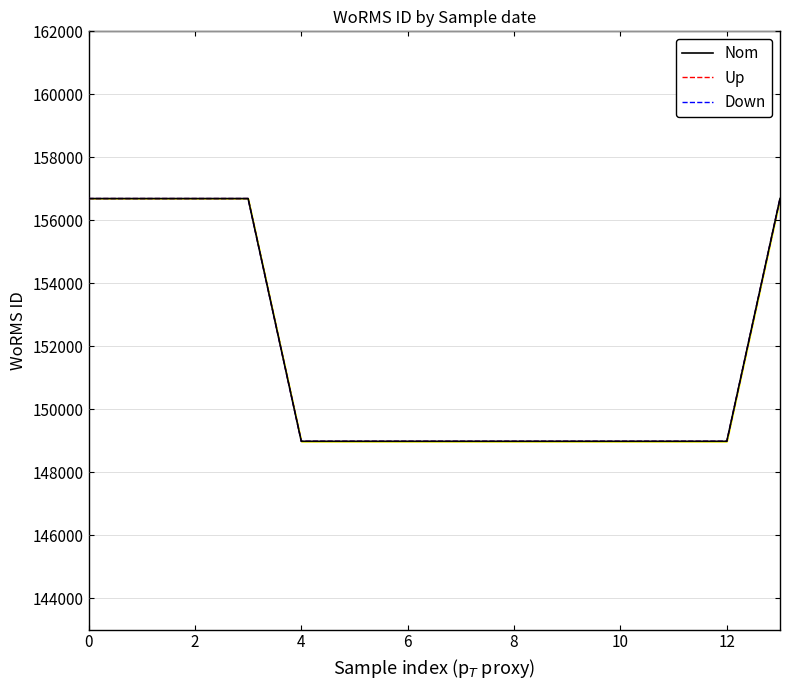

Is the value of Up at 10 greater than the value of Nom at 2?

No